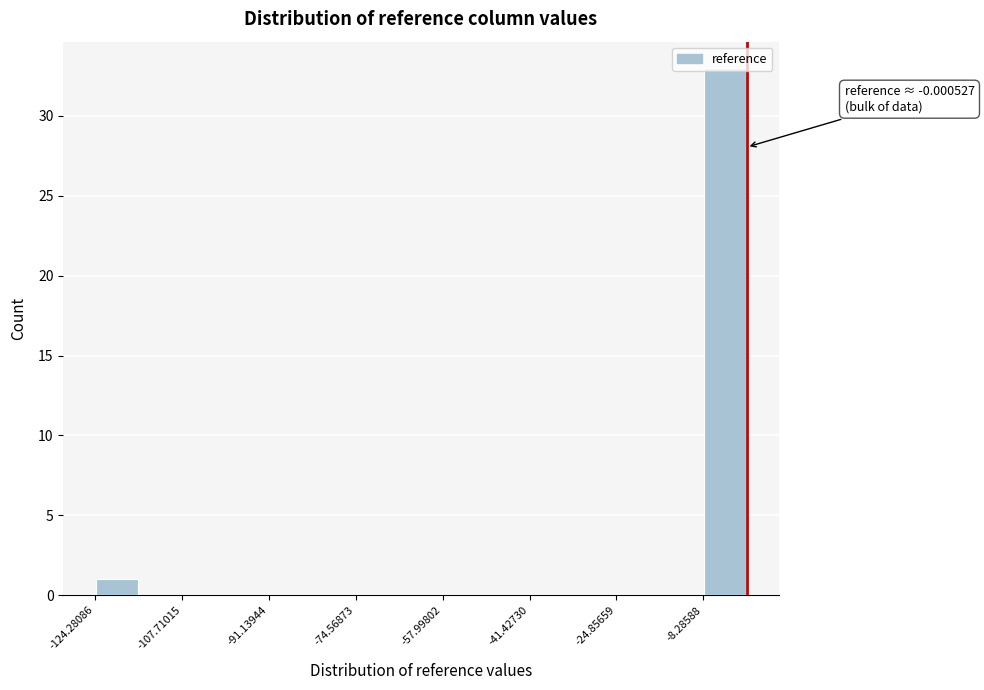

Which range on the x-axis has the tallest bar?

-8 to 0